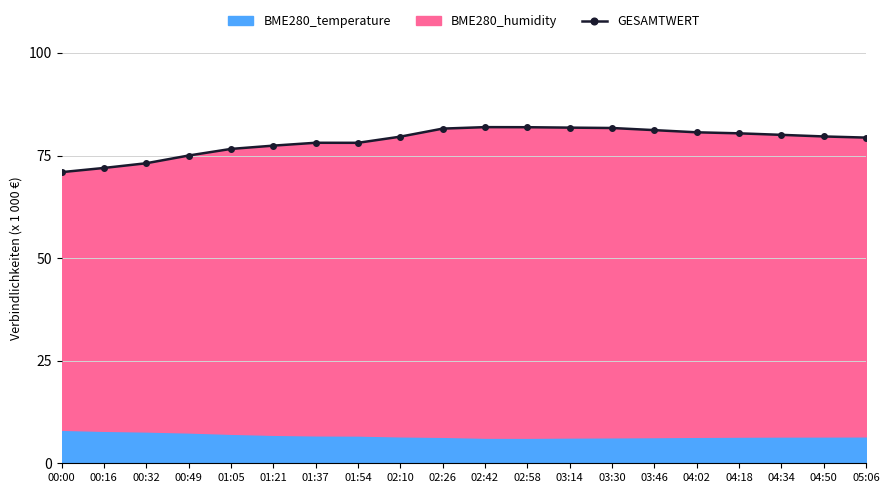

The chart shows a value of 72.0 at 00:16. True or false?

True